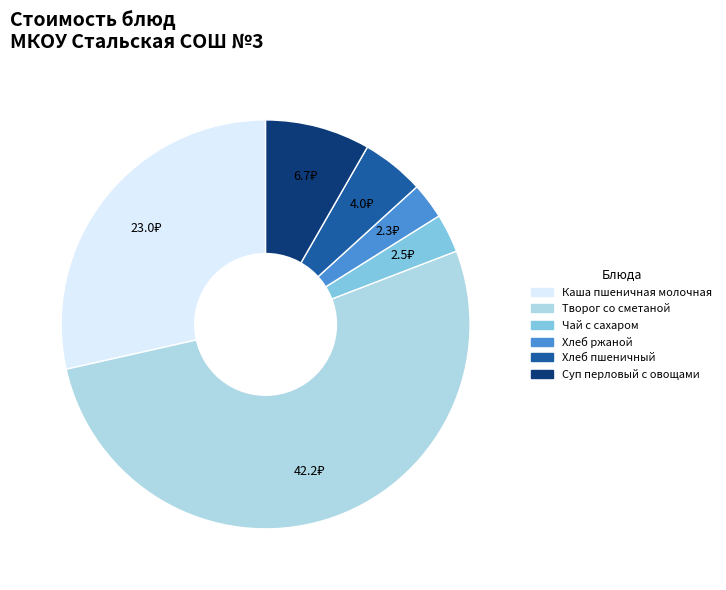

Is the sum of Хлеб ржаной and Хлеб пшеничный greater than half?

No